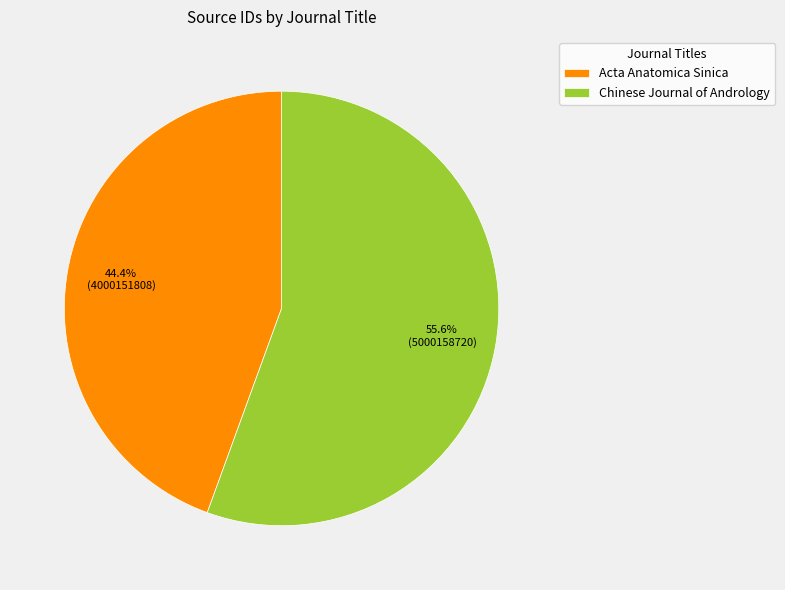

What percentage is the Chinese Journal of Andrology slice, to the nearest percent?

56%